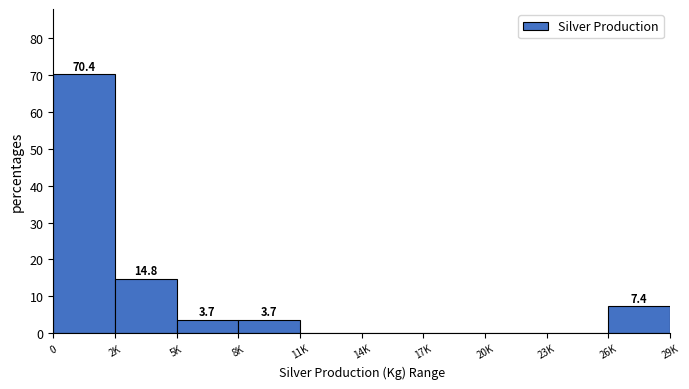

Reading left to right, transcribe all the data shown in this chart.

0=70.4	2K=14.8	5K=3.7	8K=3.7	11K=0.0	14K=0.0	17K=0.0	20K=0.0	23K=0.0	26K=7.4